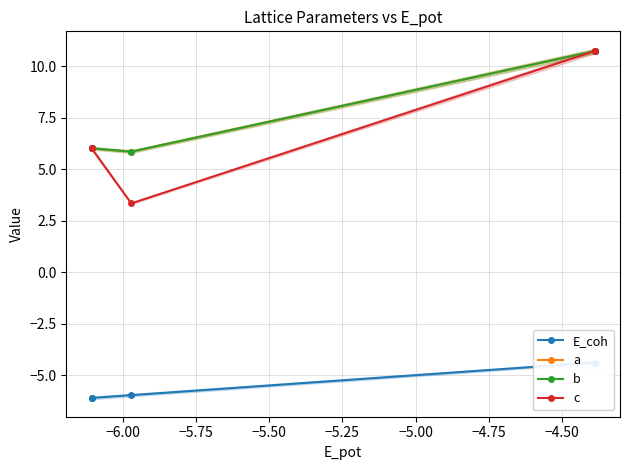

Is the value of c at −5.25 greater than the value of a at −5.25?

No